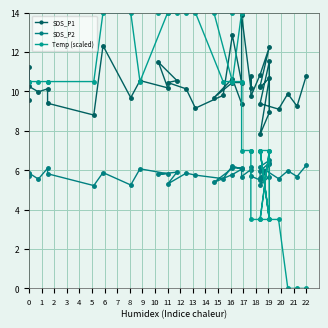

How many lines are shown in the chart?

3